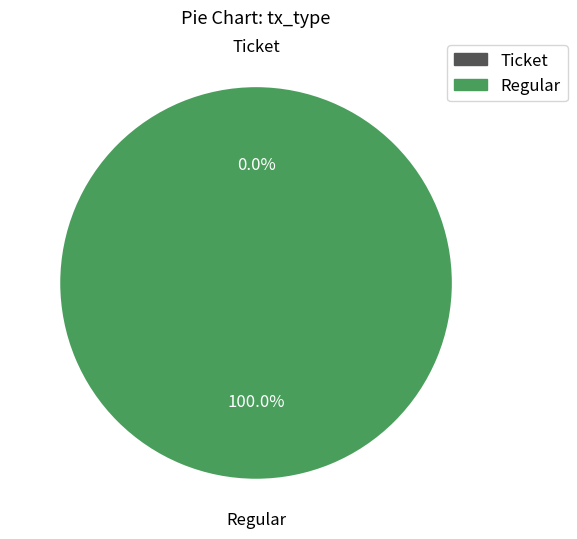

What is the total percentage of Regular and Ticket?

100.0%